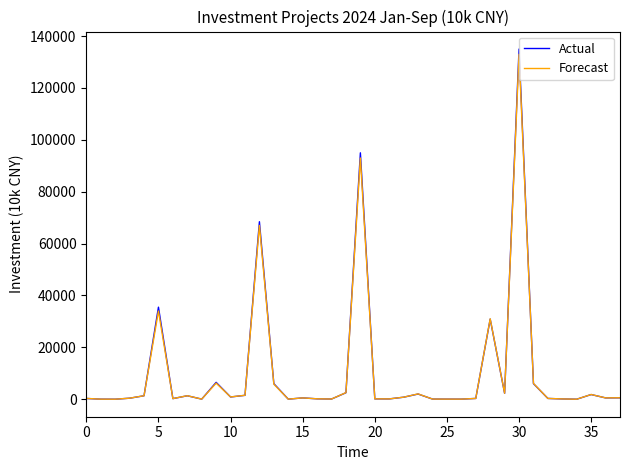

What is the highest value of the Actual series?

135000.0